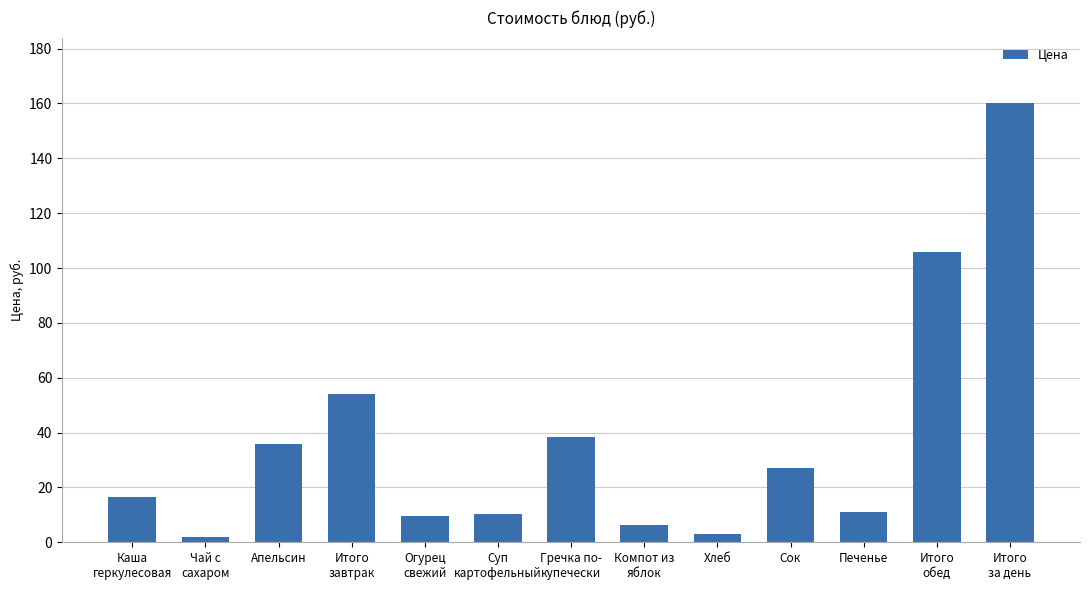

True or false: the data shows 27.0 at Каша
геркулесовая.

False